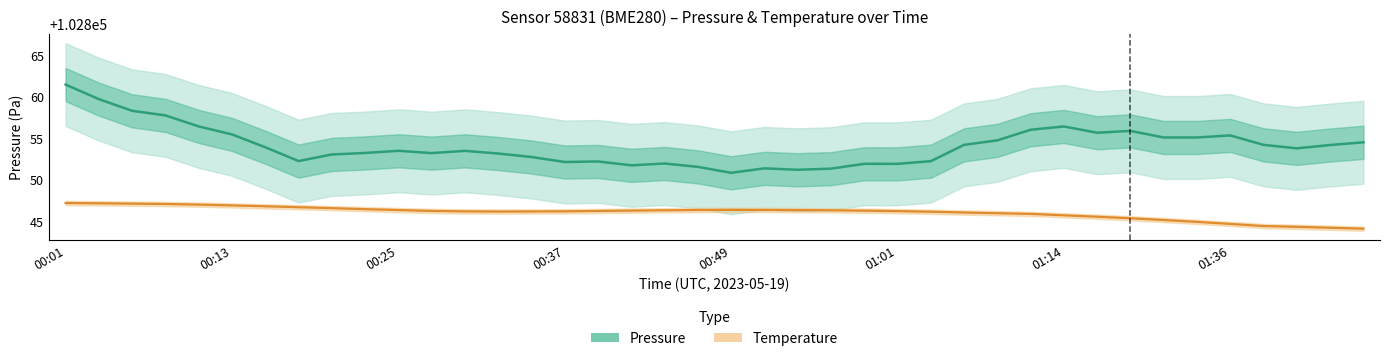

Between 8 and 16, which is larger?

8